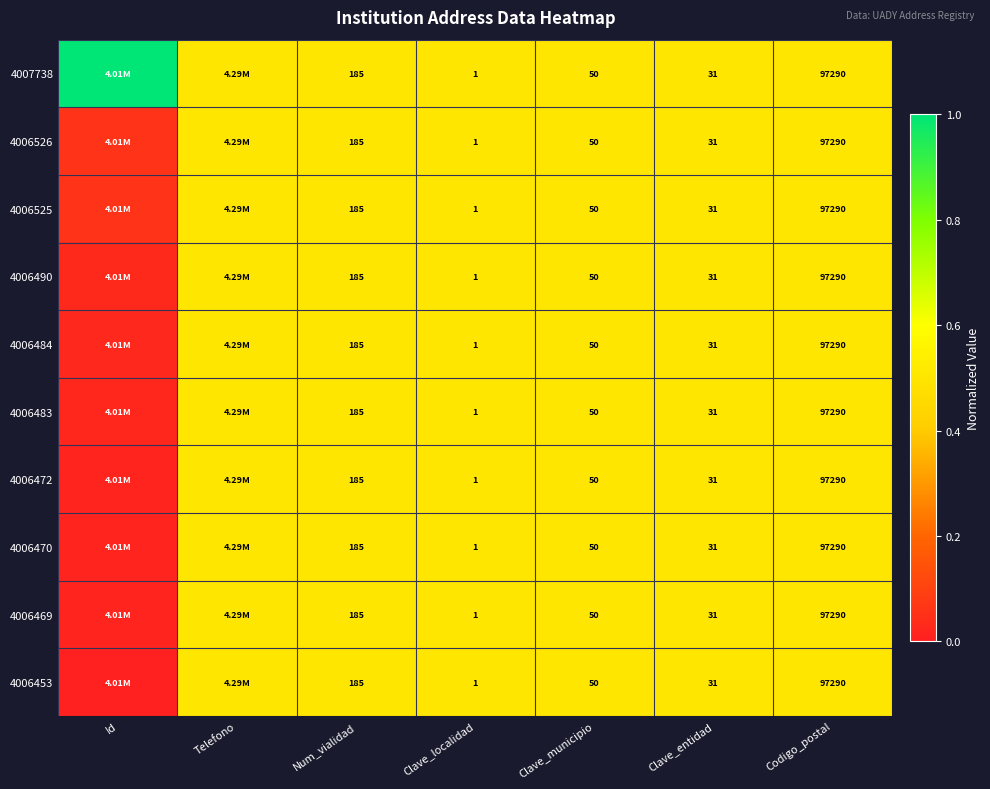

What is the spread (max minus min) of values at Id?

1.0